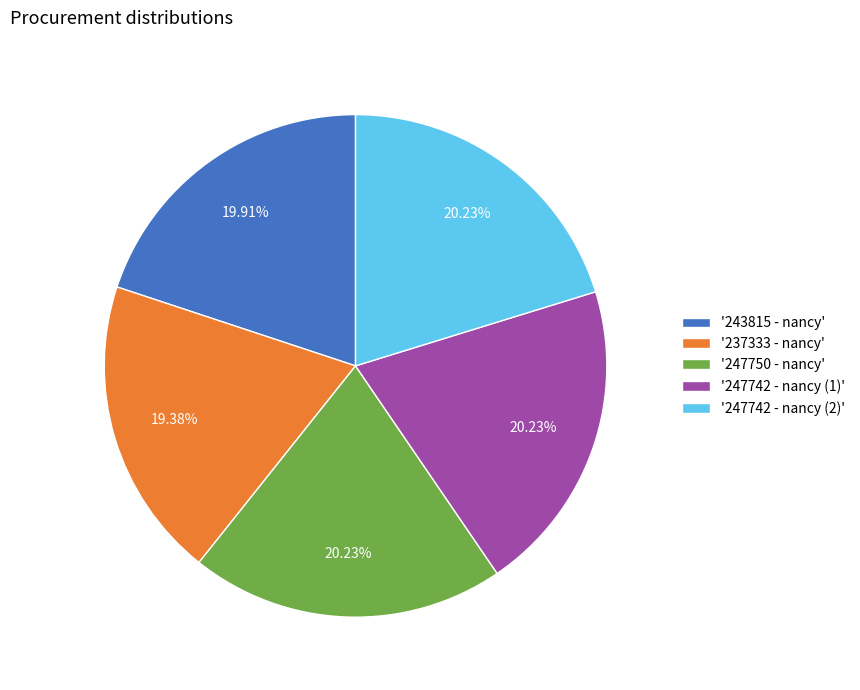

How many slices are in this pie chart?

5